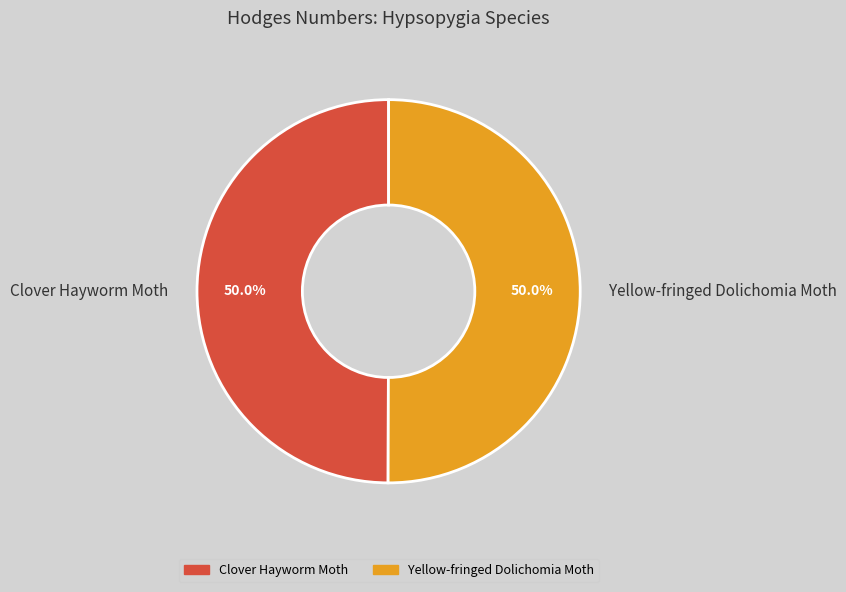

What percentage is the Yellow-fringed Dolichomia Moth slice, to the nearest percent?

50%